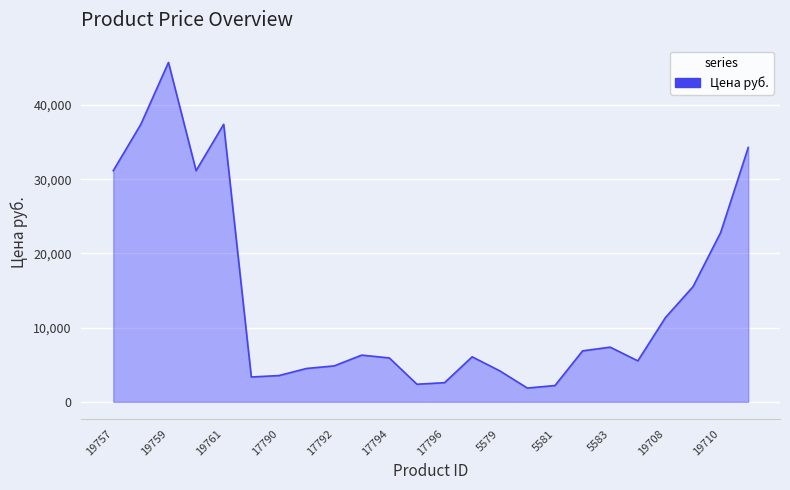

What is the greatest value displayed?

45745